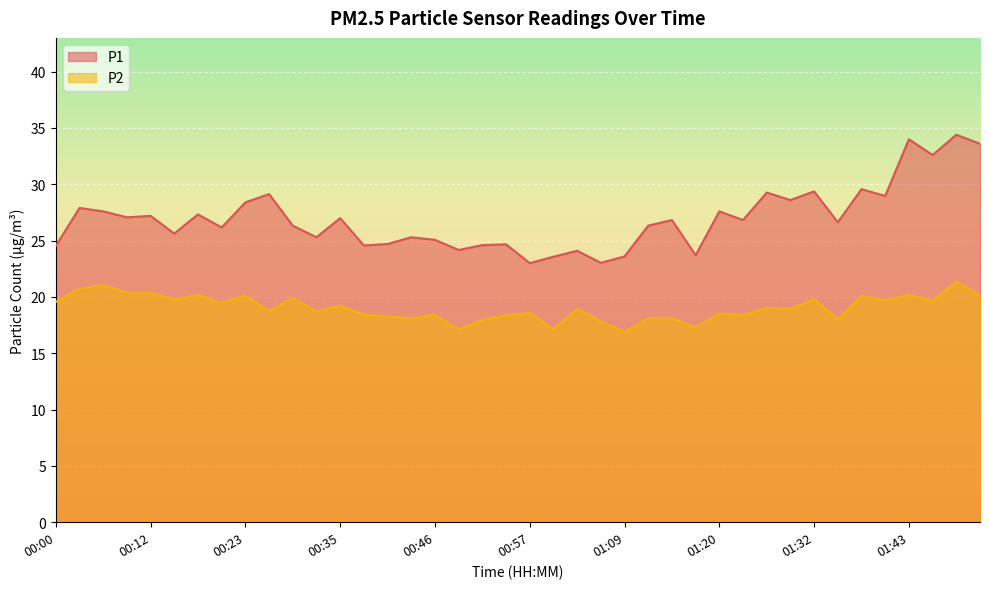

At which label does P1 reach its minimum?

00:57